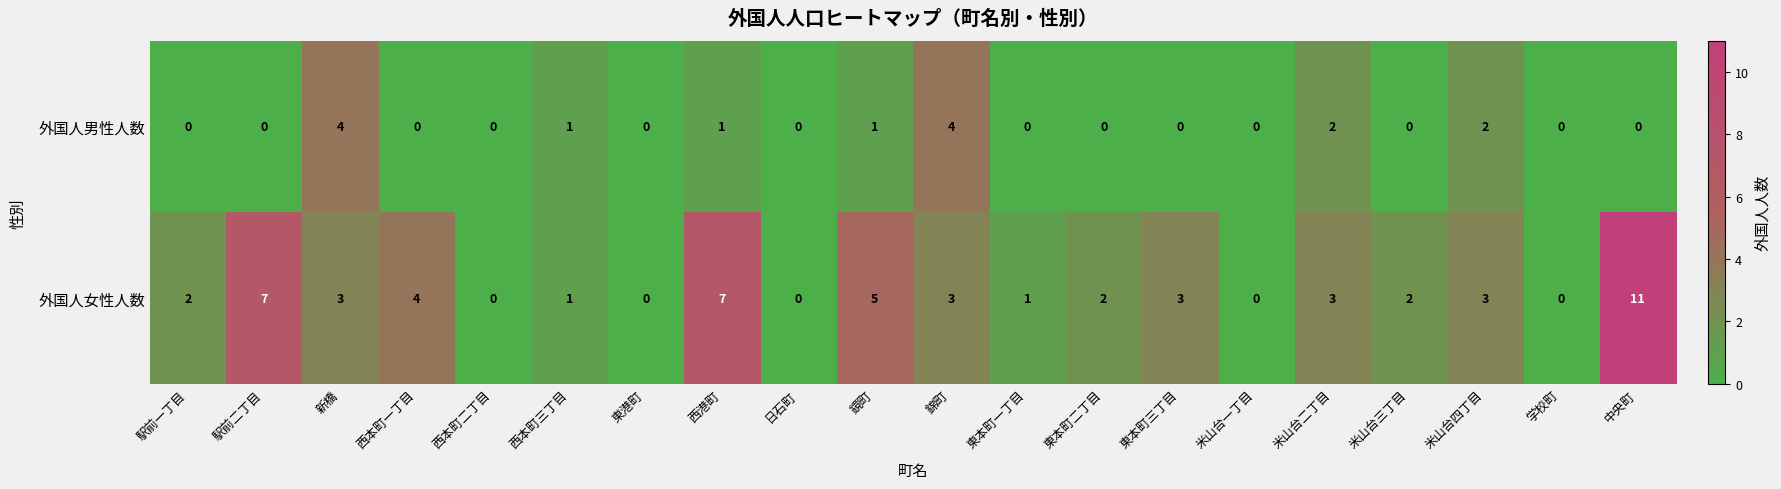

Rank the series at 駅前二丁目 from highest to lowest value.

外国人女性人数, 外国人男性人数